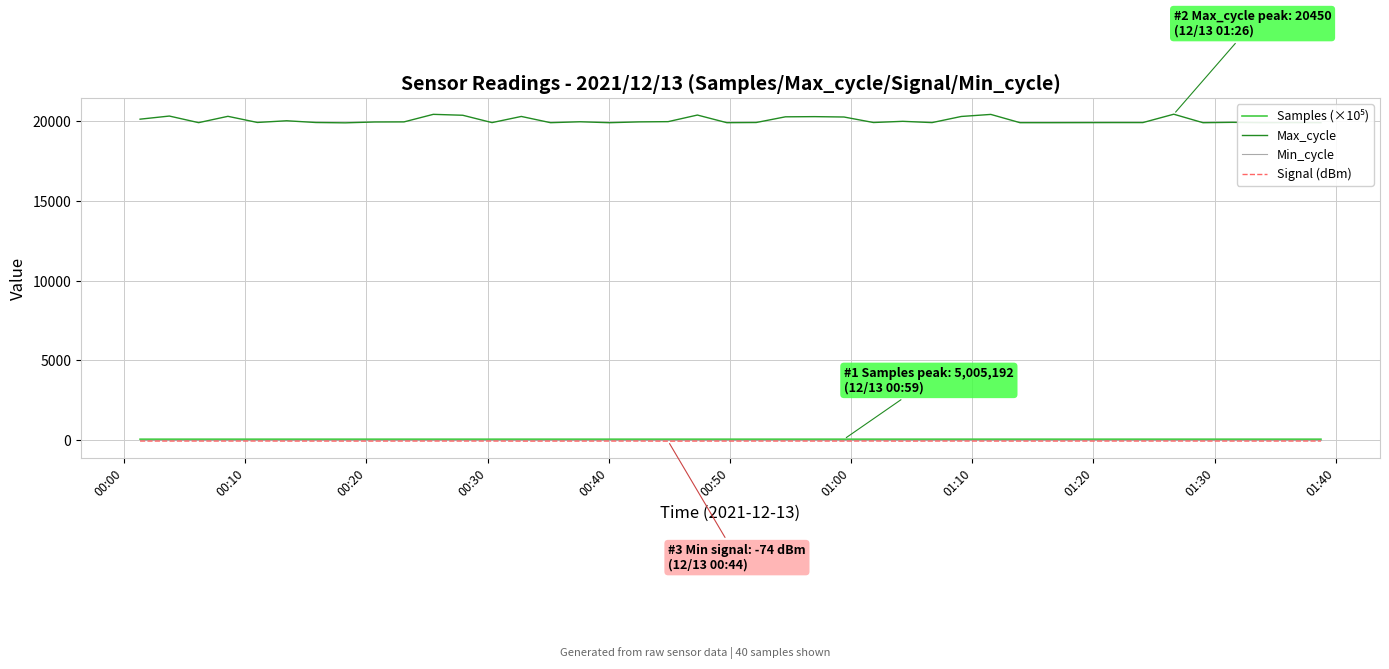

Which series has the largest total across all categories?

Max_cycle